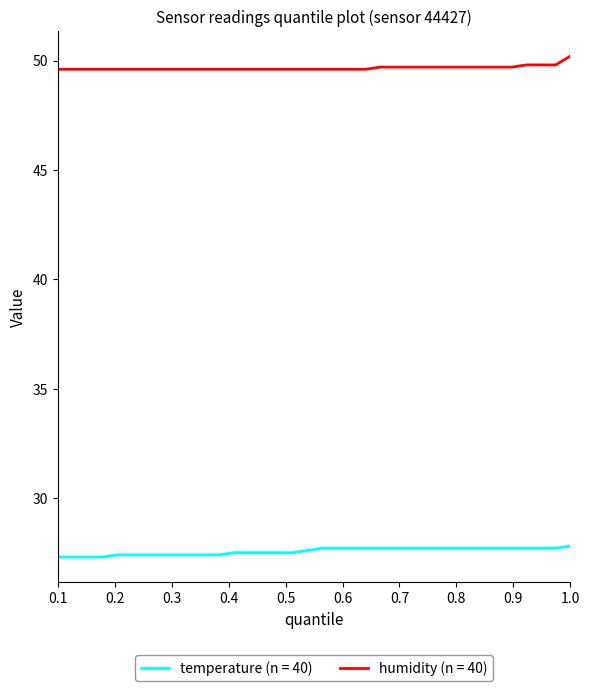

What are all the series names shown in the legend?

temperature (n = 40), humidity (n = 40)